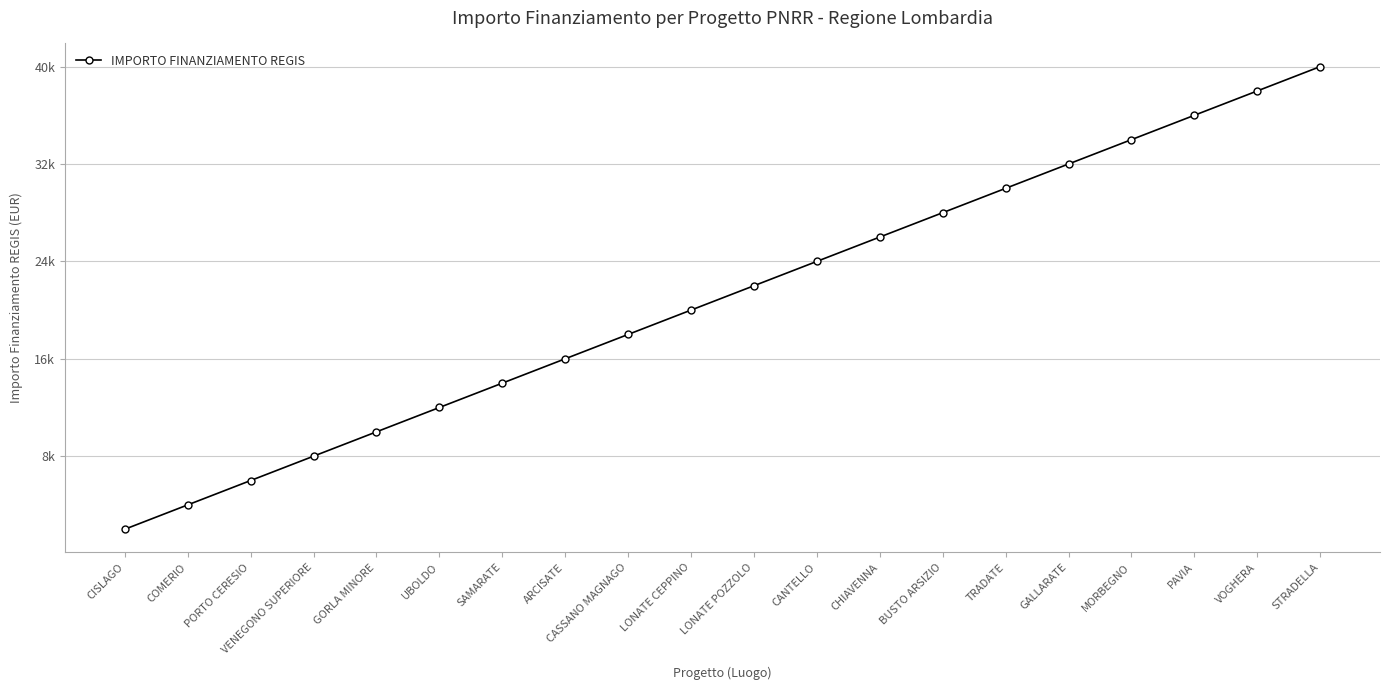

Reading left to right, extract all data points from this chart.

CISLAGO=2000	COMERIO=4000	PORTO CERESIO=6000	VENEGONO SUPERIORE=8000	GORLA MINORE=10000	UBOLDO=12000	SAMARATE=14000	ARCISATE=16000	CASSANO MAGNAGO=18000	LONATE CEPPINO=20000	LONATE POZZOLO=22000	CANTELLO=24000	CHIAVENNA=26000	BUSTO ARSIZIO=28000	TRADATE=30000	GALLARATE=32000	MORBEGNO=34000	PAVIA=36000	VOGHERA=38000	STRADELLA=40000